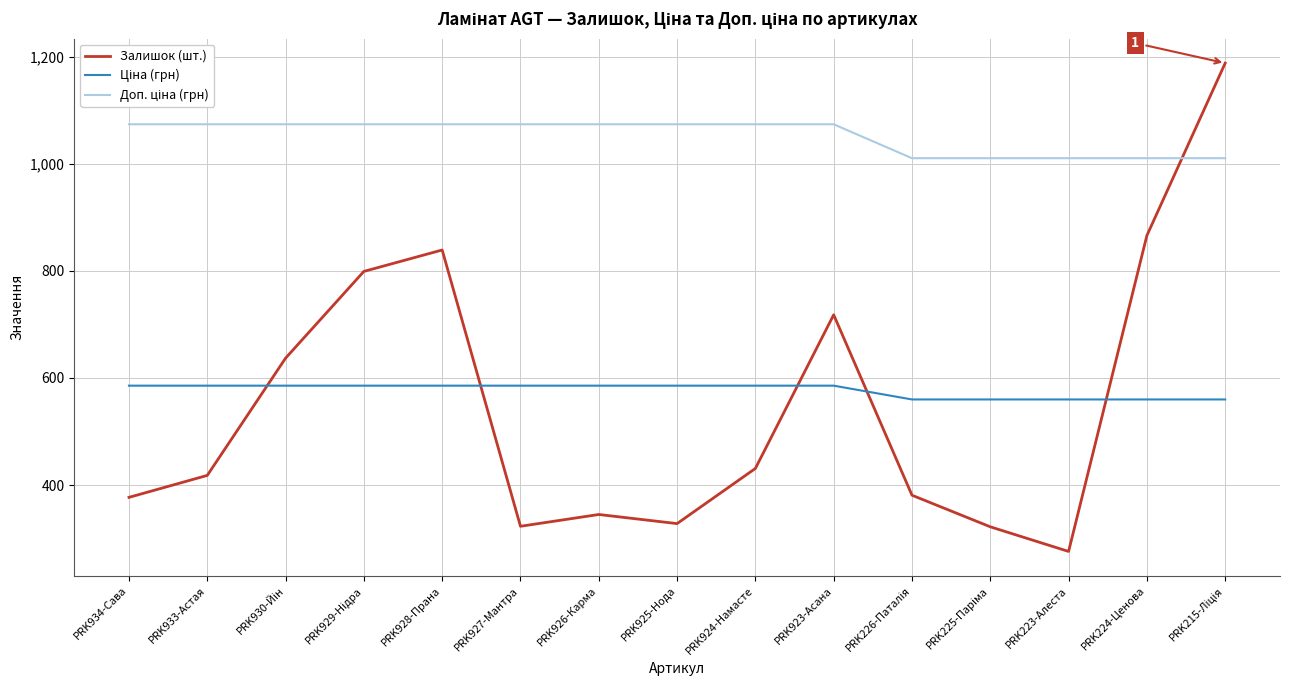

What is the total value across all series at PRK925-Нода?

1987.4